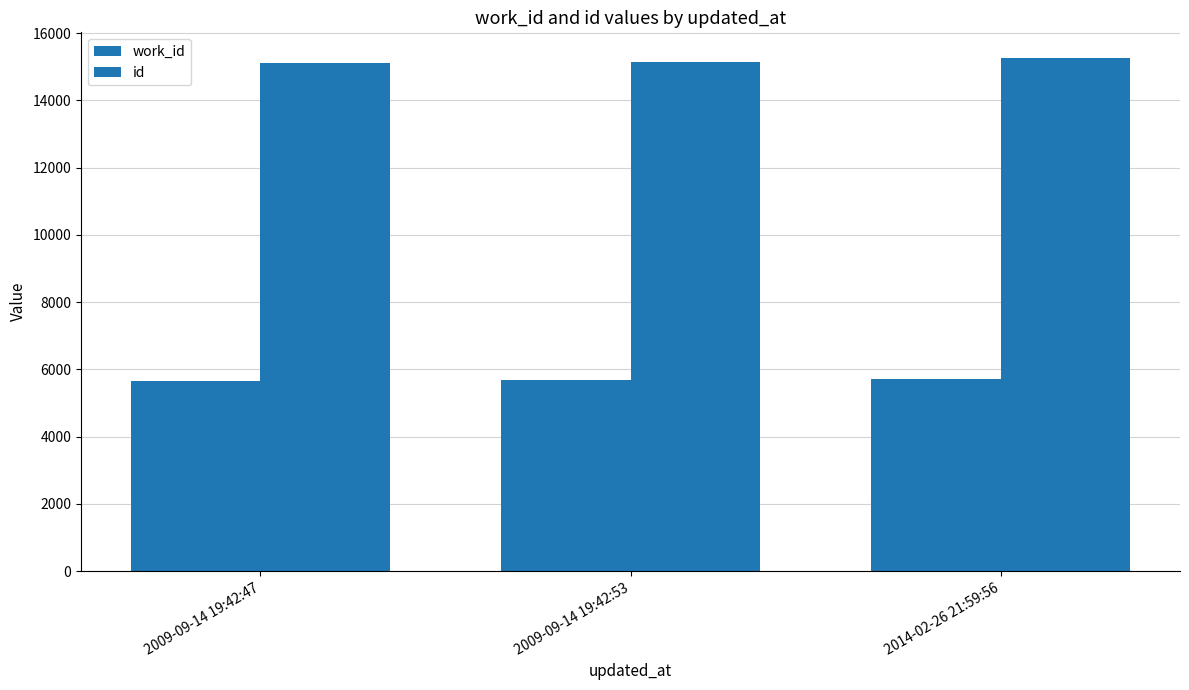

Count the work_id values in the range 5653 to 5726.

3